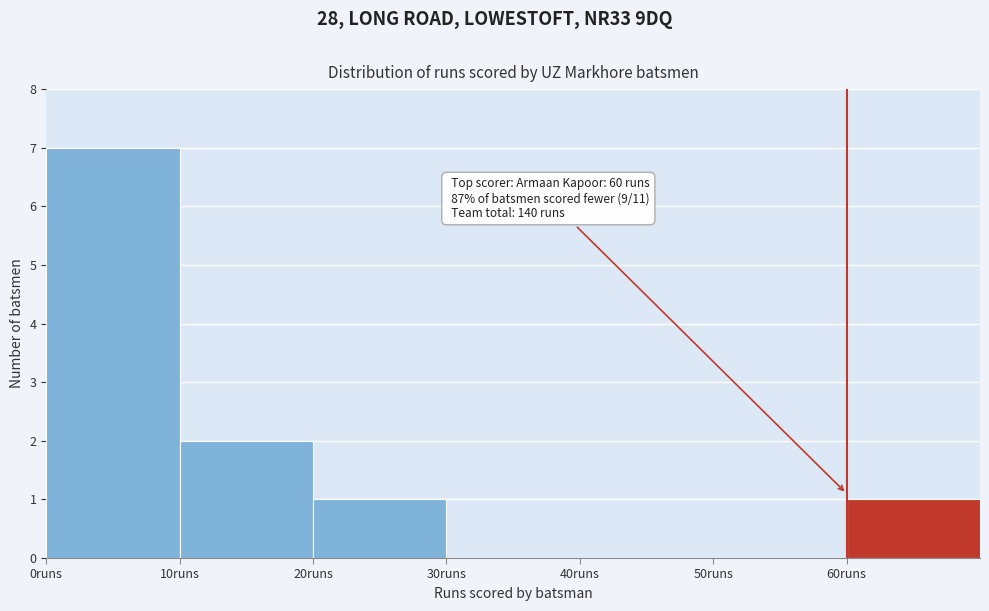

Over which range of the x-axis is the bar tallest?

0 to 10